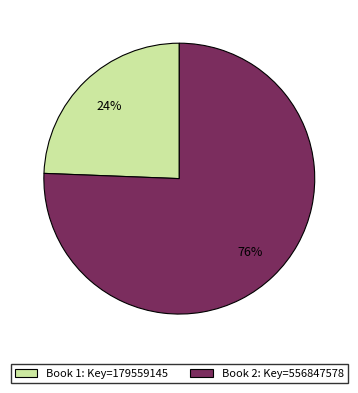

To the nearest percent, what is the average slice percentage?

50%